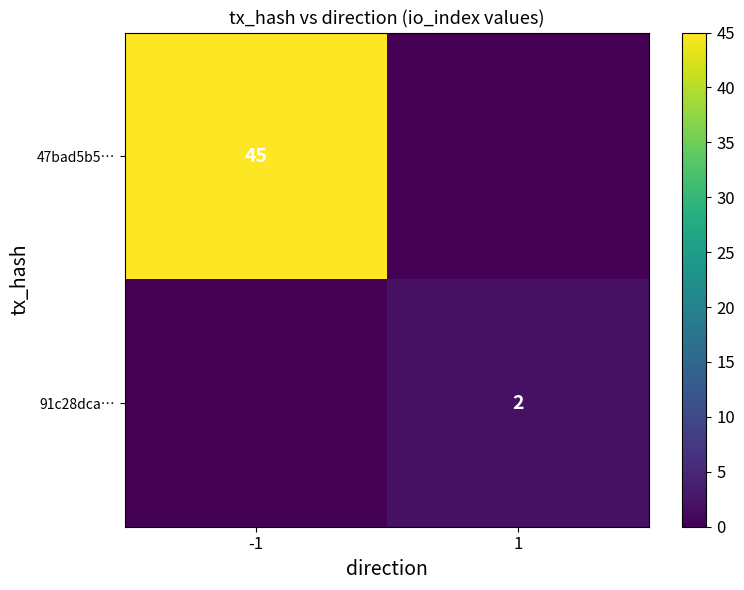

What is the maximum value shown in the chart?

45